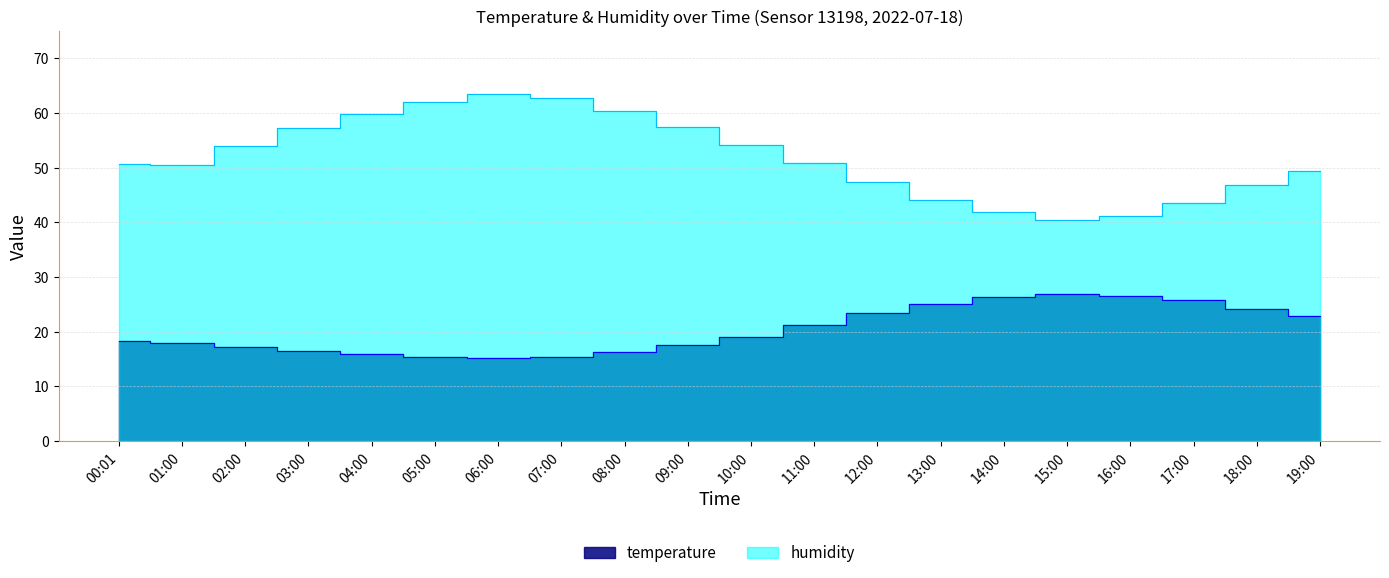

What position from the left is 08:00?

9